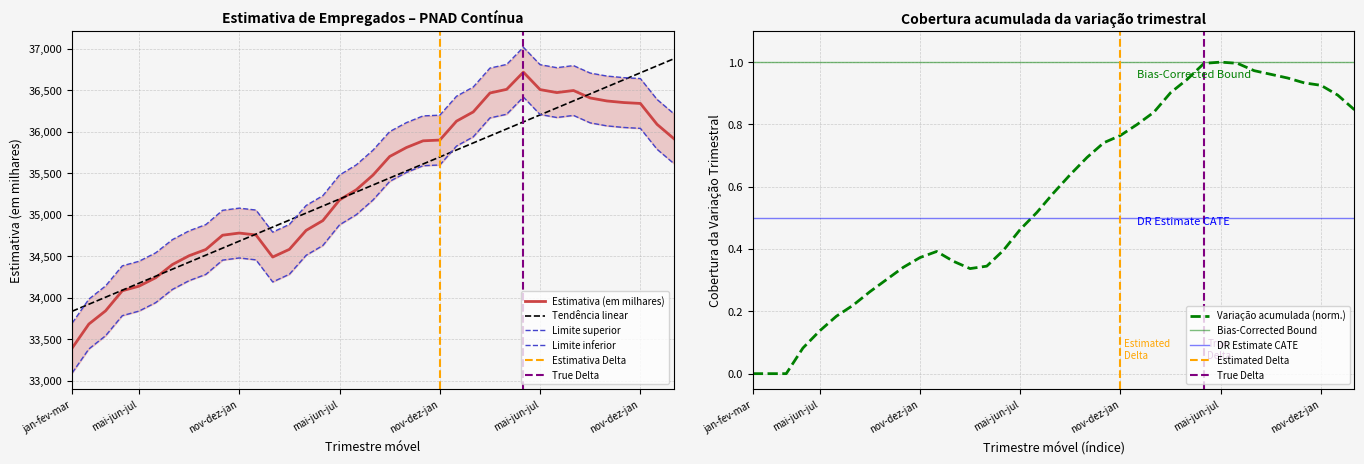

Which has a higher value, fev-mar-abr or dez-jan-fev?

dez-jan-fev